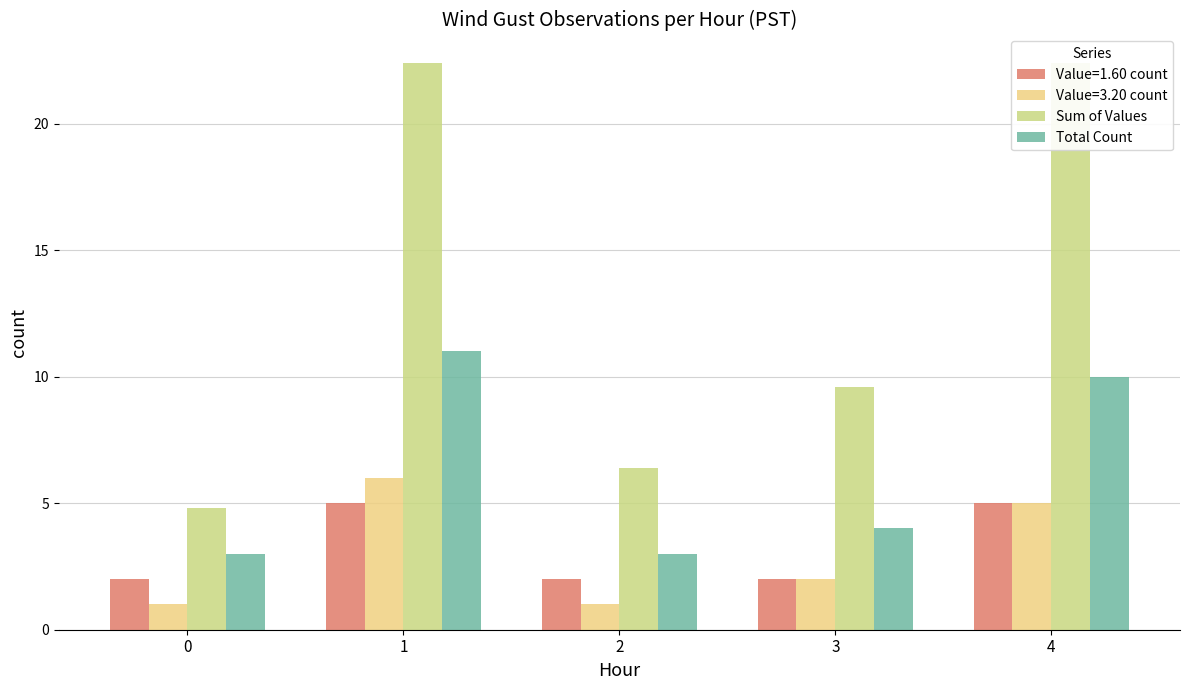

Where does the Total Count series first go above 4?

1